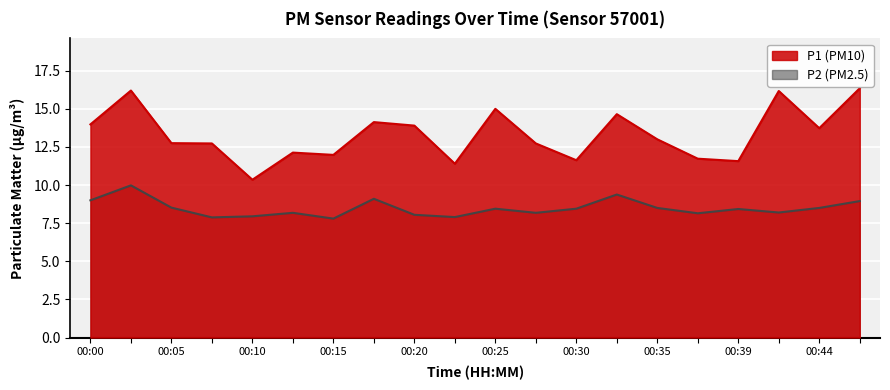

True or false: P2 and P1 cross at least once.

False